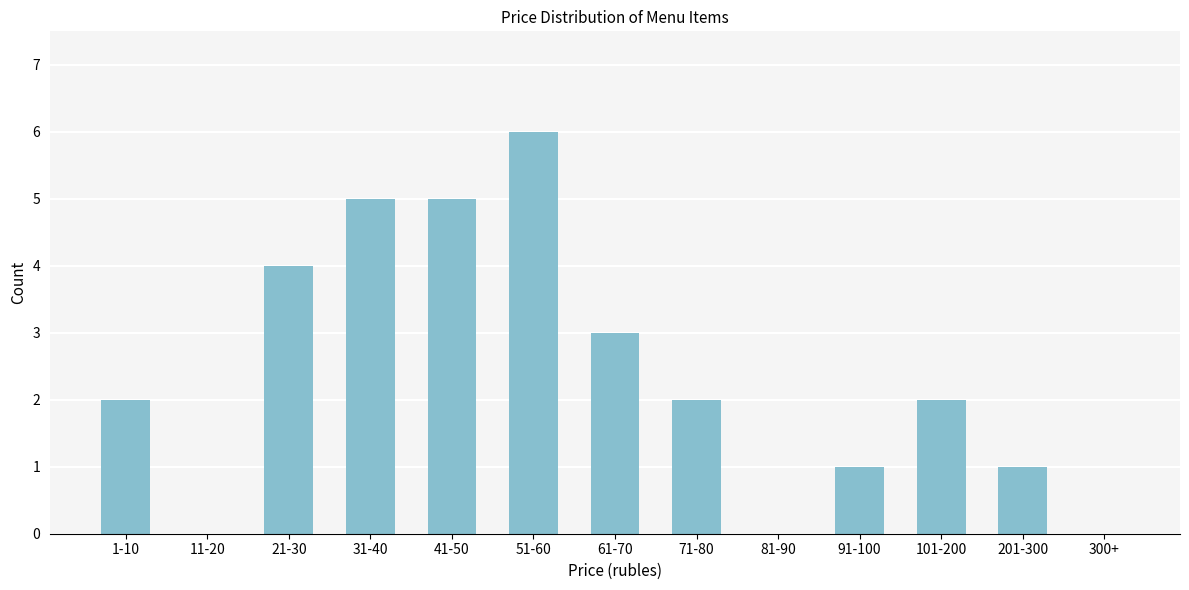

Reading left to right, transcribe all the data shown in this chart.

1-10=2	11-20=0	21-30=4	31-40=5	41-50=5	51-60=6	61-70=3	71-80=2	81-90=0	91-100=1	101-200=2	201-300=1	300+=0